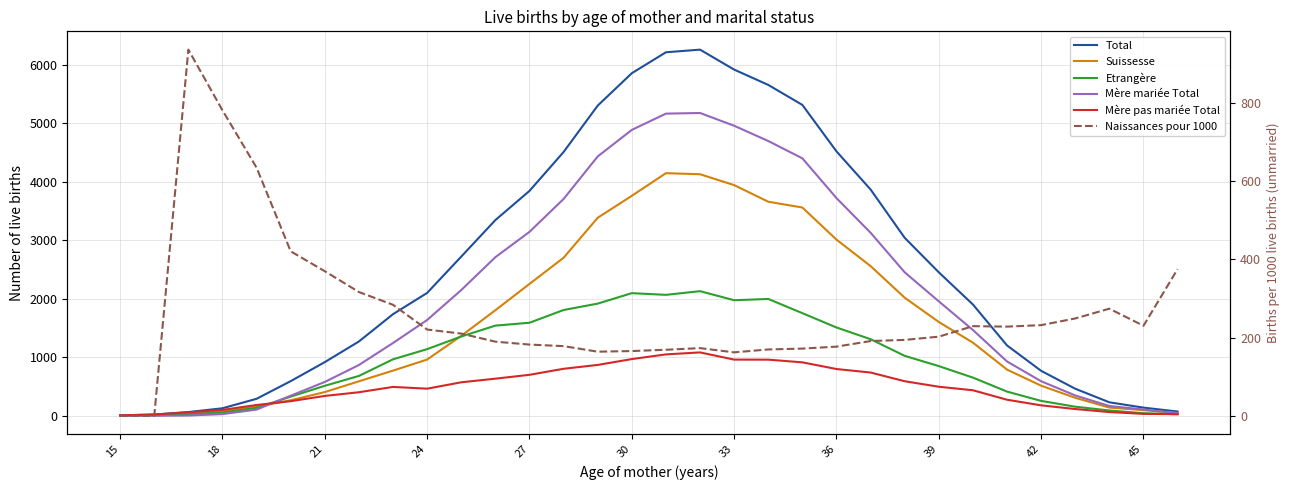

The Mère pas mariée Total series shows 1129.3 at 11. True or false?

False